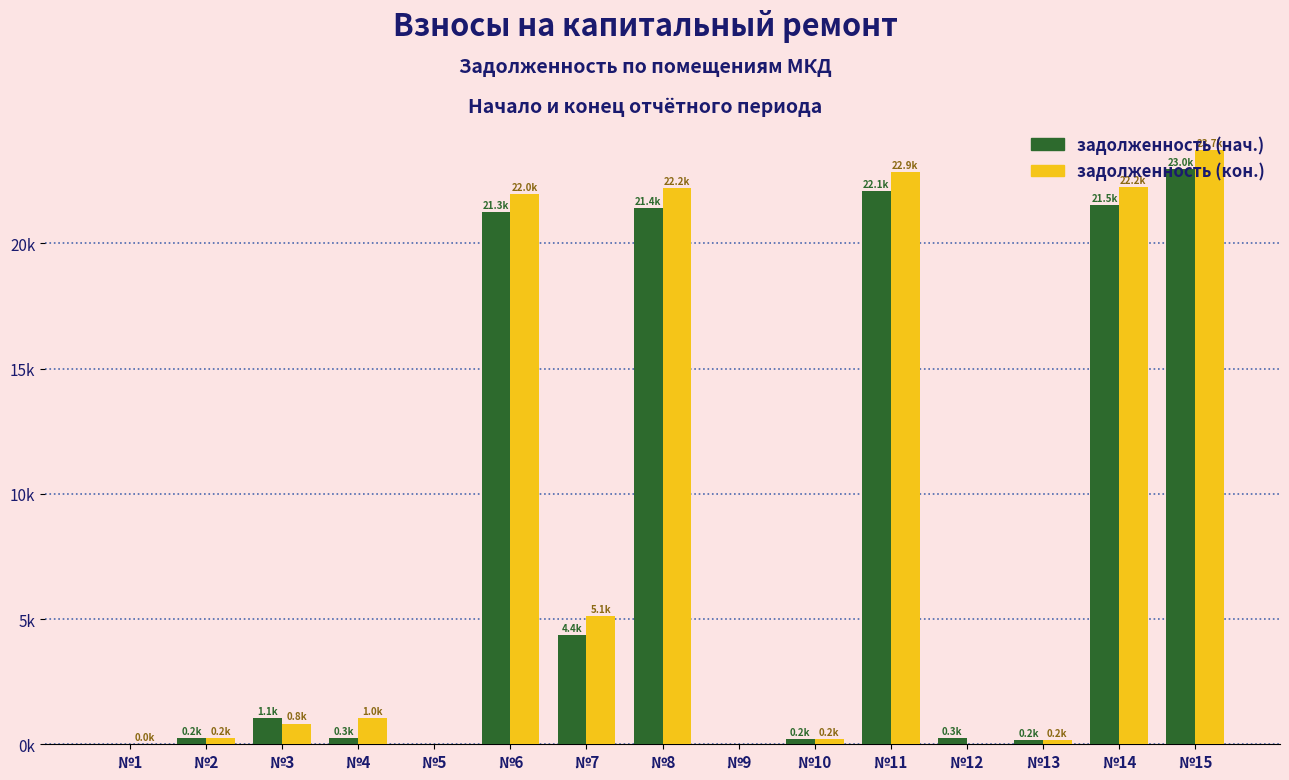

Does the chart contain stacked bars?

No